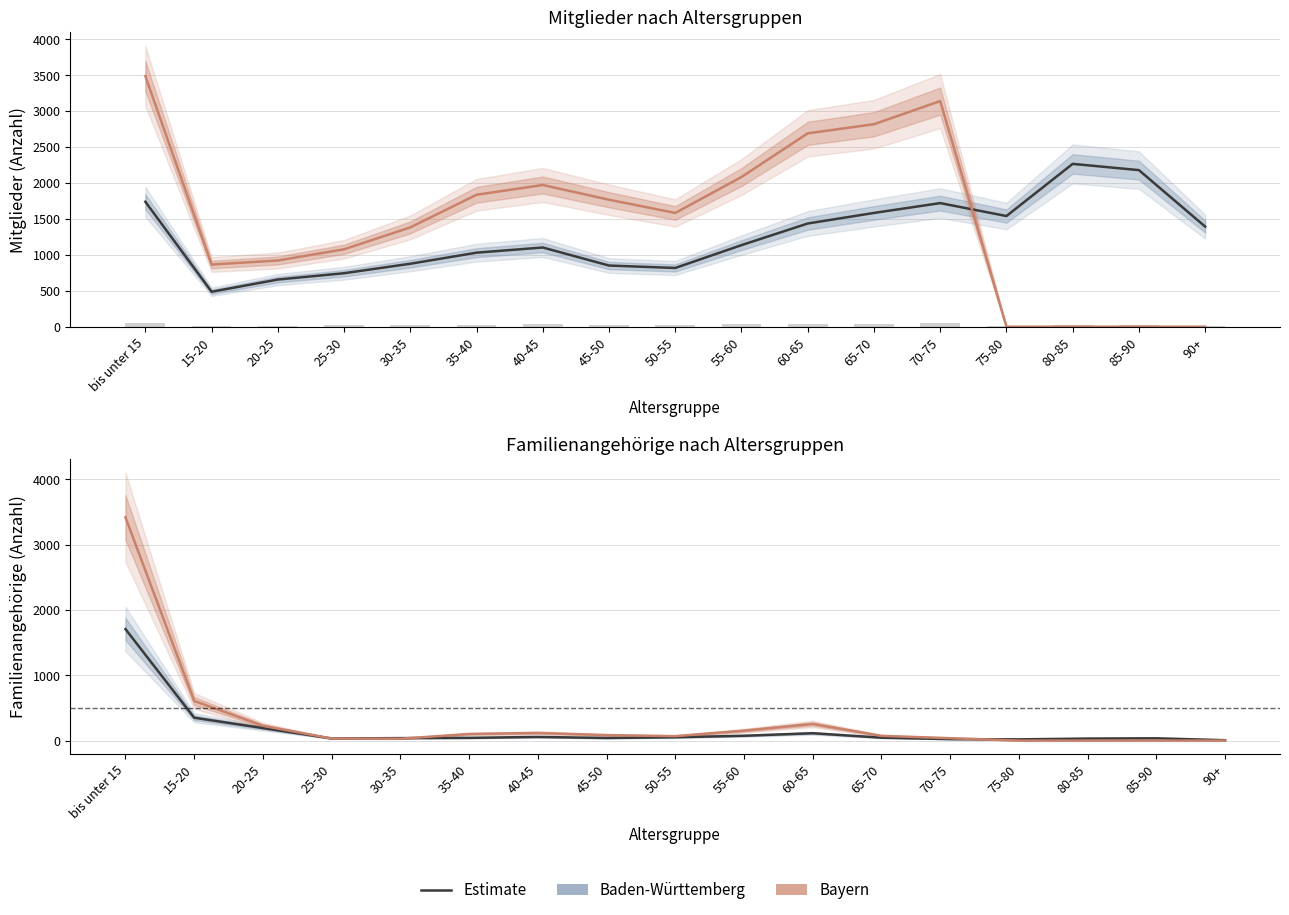

The BY Familienangehörige series shows 269 at 55-60. True or false?

False